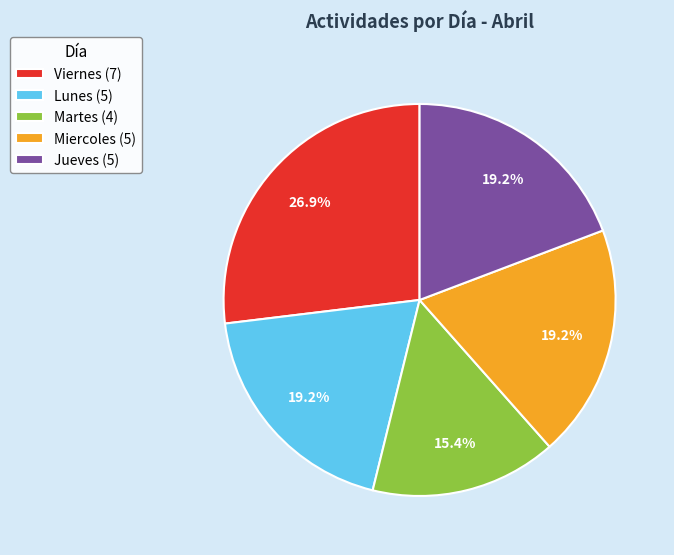

The Lunes slice represents 19% of the pie. True or false?

True